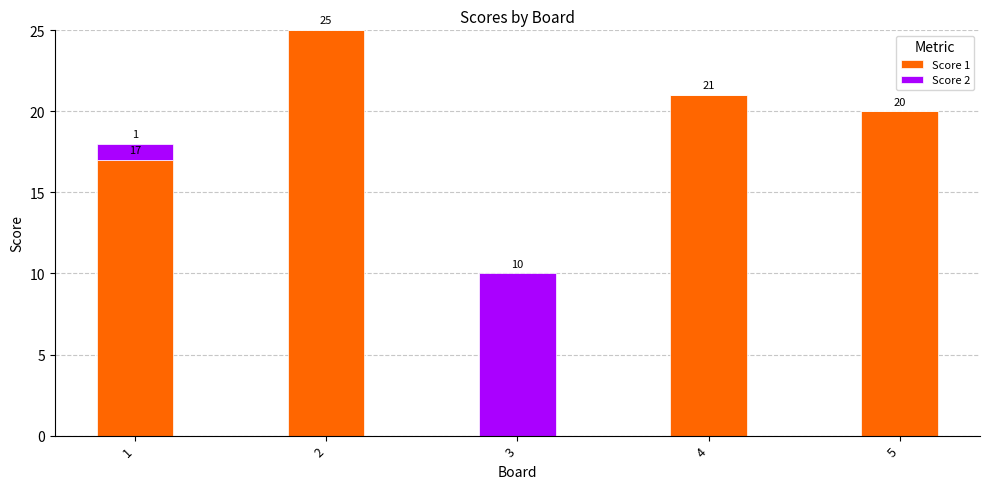

The value of Score 1 at 5 is 20. True or false?

True